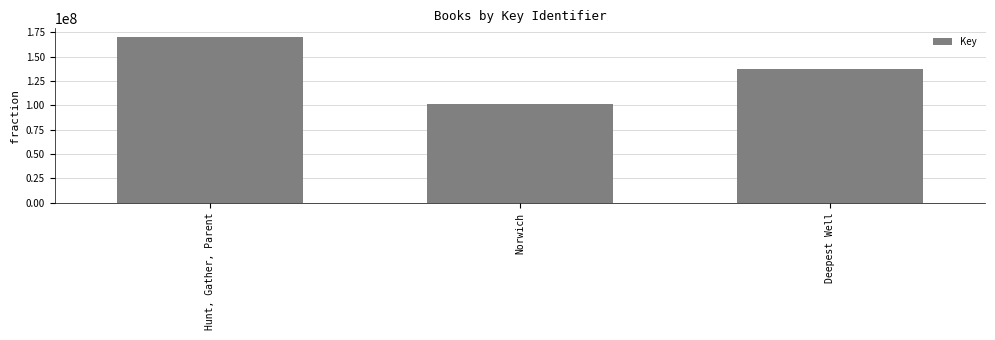

The value at Deepest Well is 211038225. True or false?

False